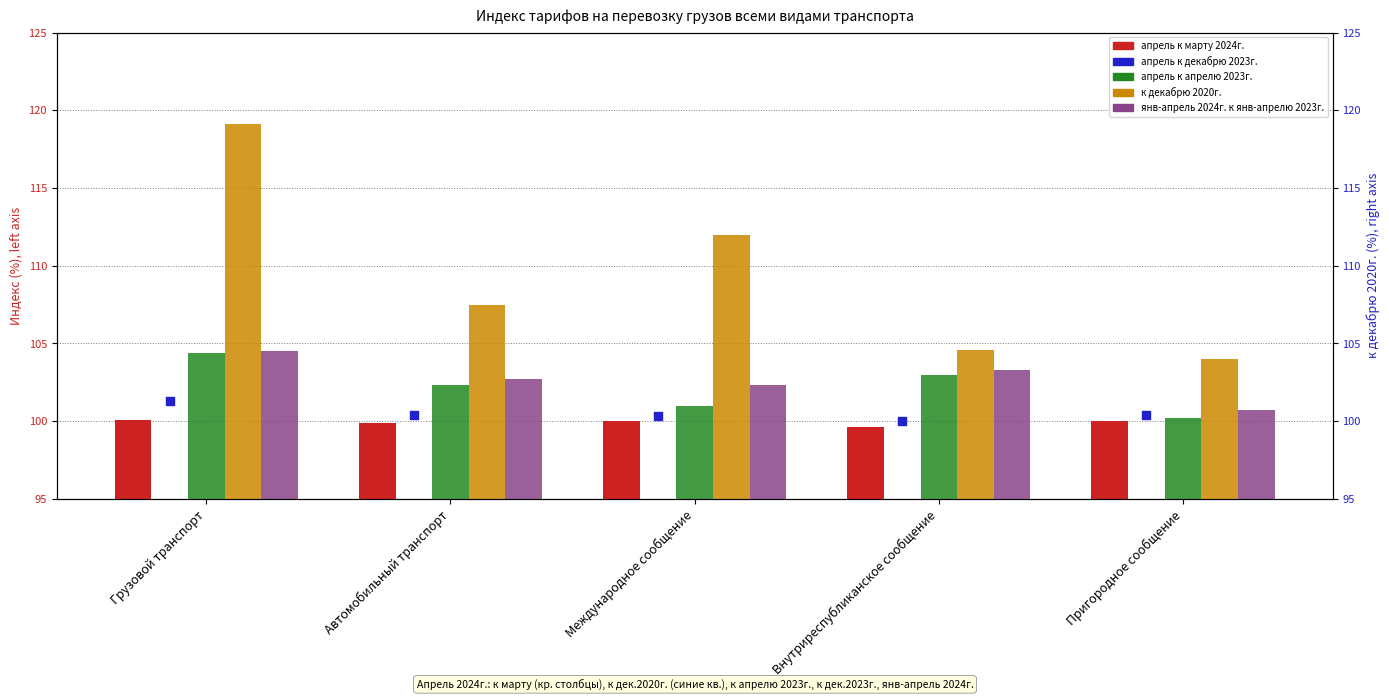

At how many categories does at least one series exceed 115?

1